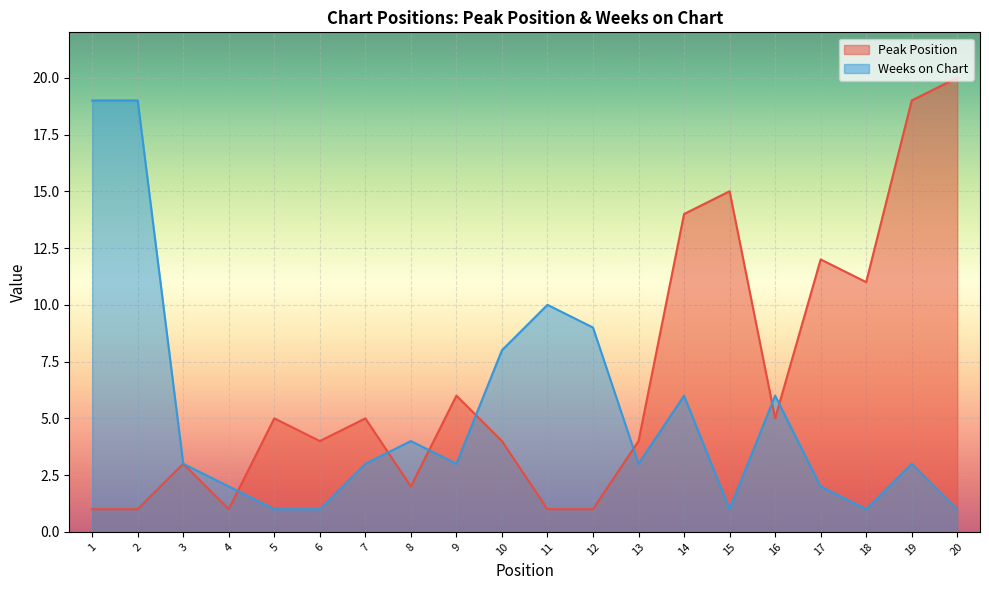

What is the difference between the maximum and minimum values in the Weeks on Chart series?

18